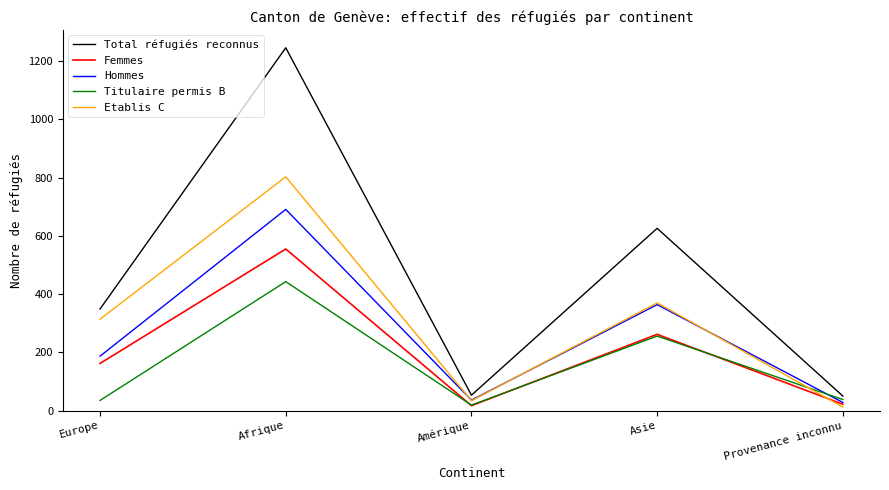

What is the minimum value shown in the chart?

12